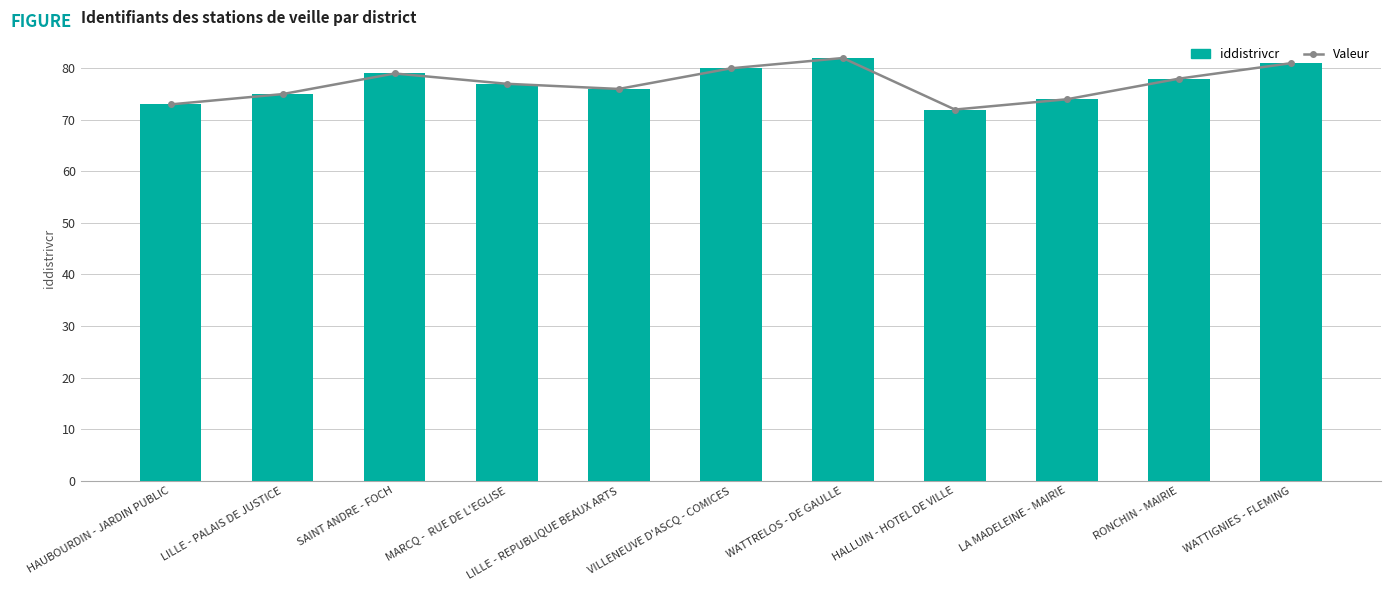

Where does the Valeur series first go above 77?

SAINT ANDRE - FOCH